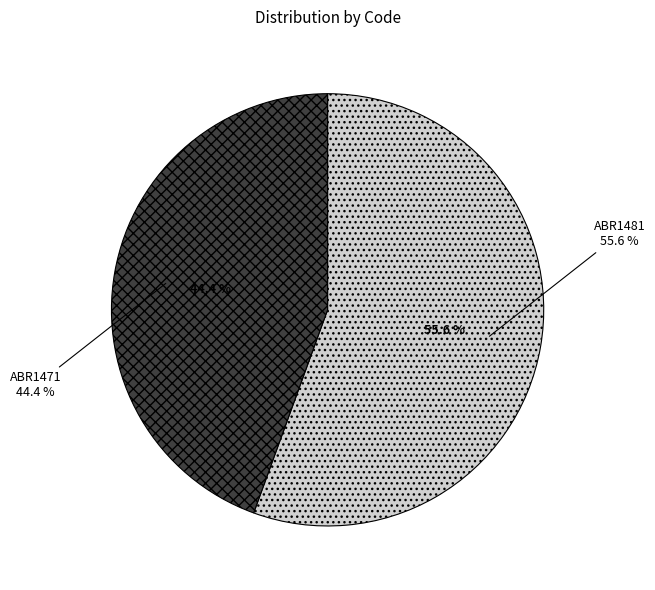

Is the sum of ABR1481 and ABR1471 greater than half?

Yes